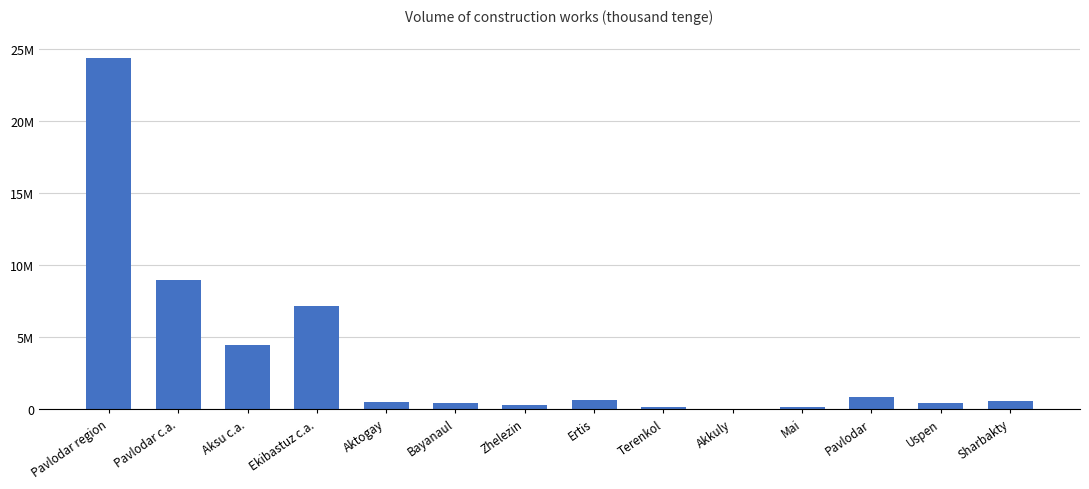

What is the difference between the second highest and minimum values?

8926682